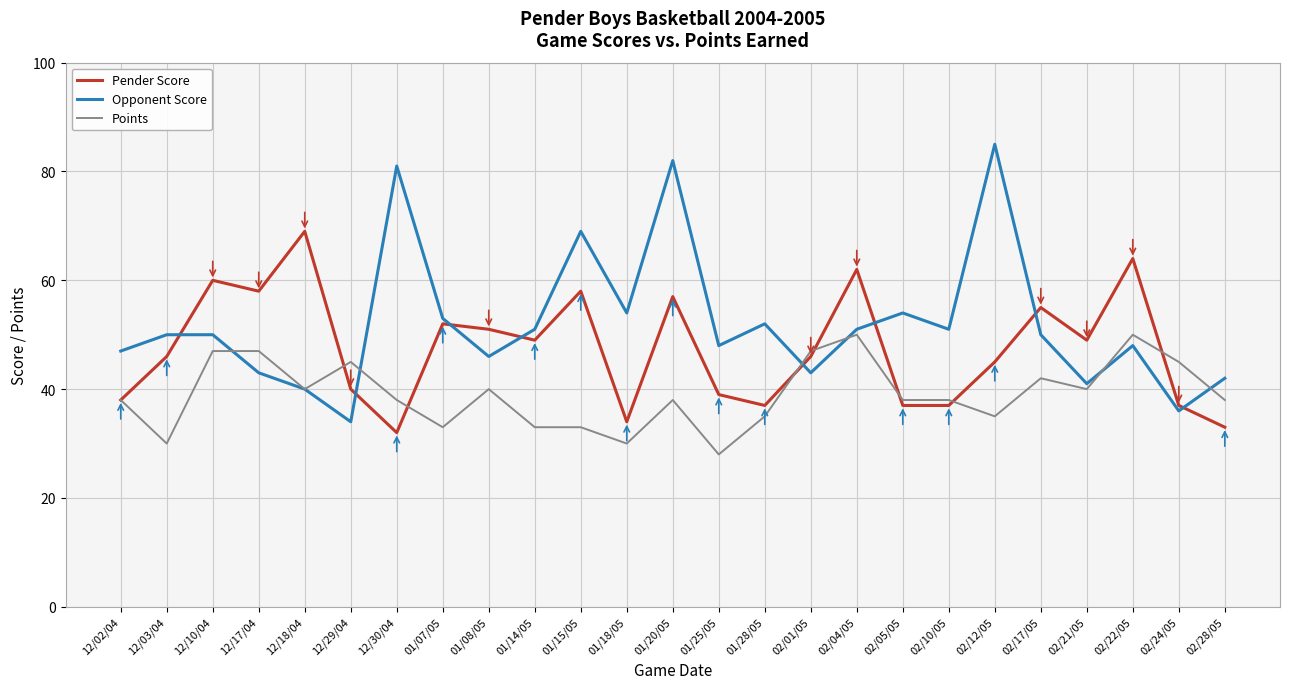

Is the value of Pender Score at 12/02/04 greater than the value of Points at 02/04/05?

No